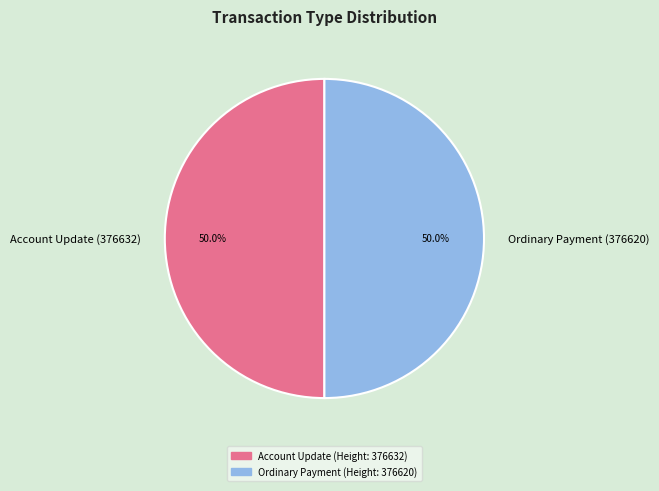

How many slices are in this pie chart?

2